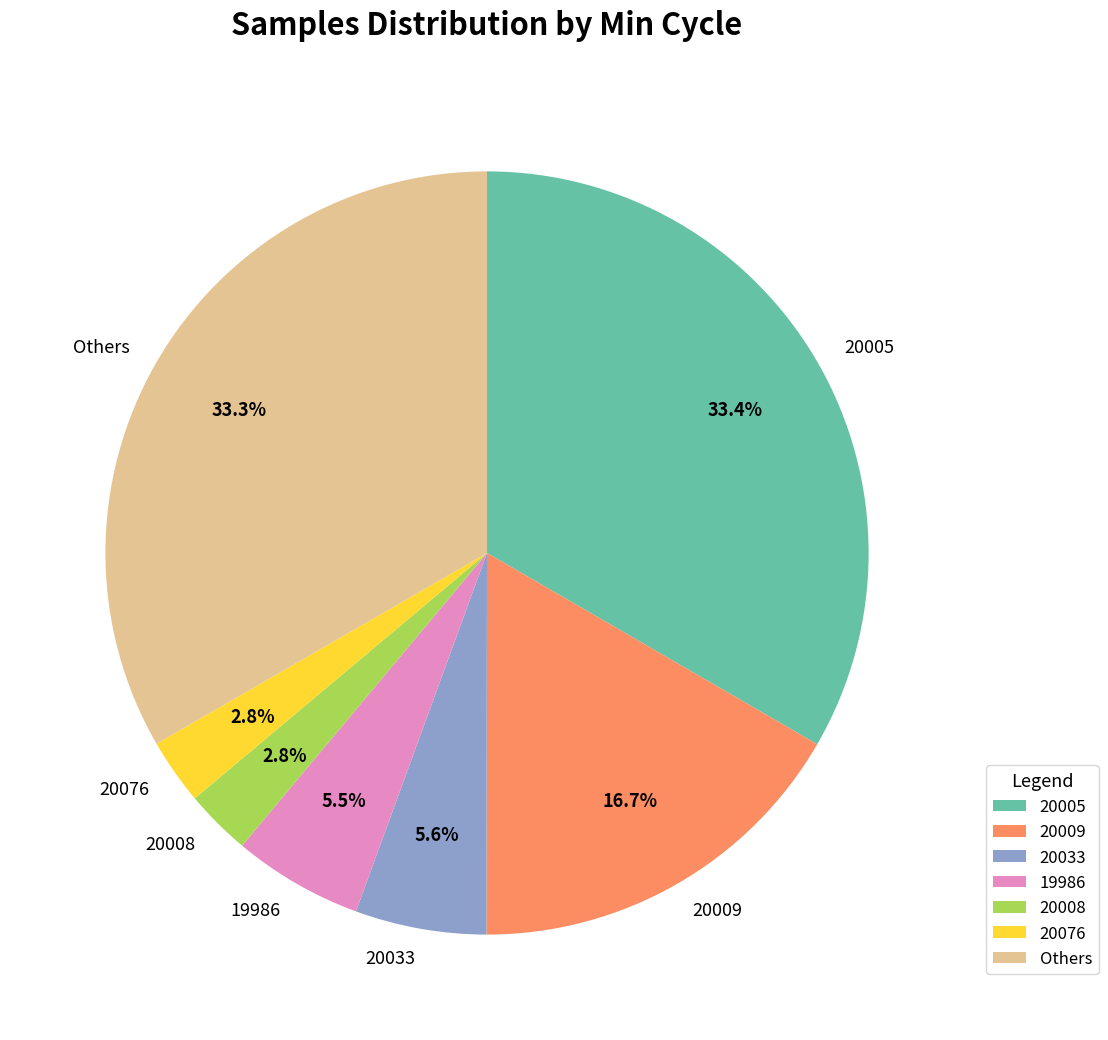

Between 20009 and 20008, which is larger?

20009